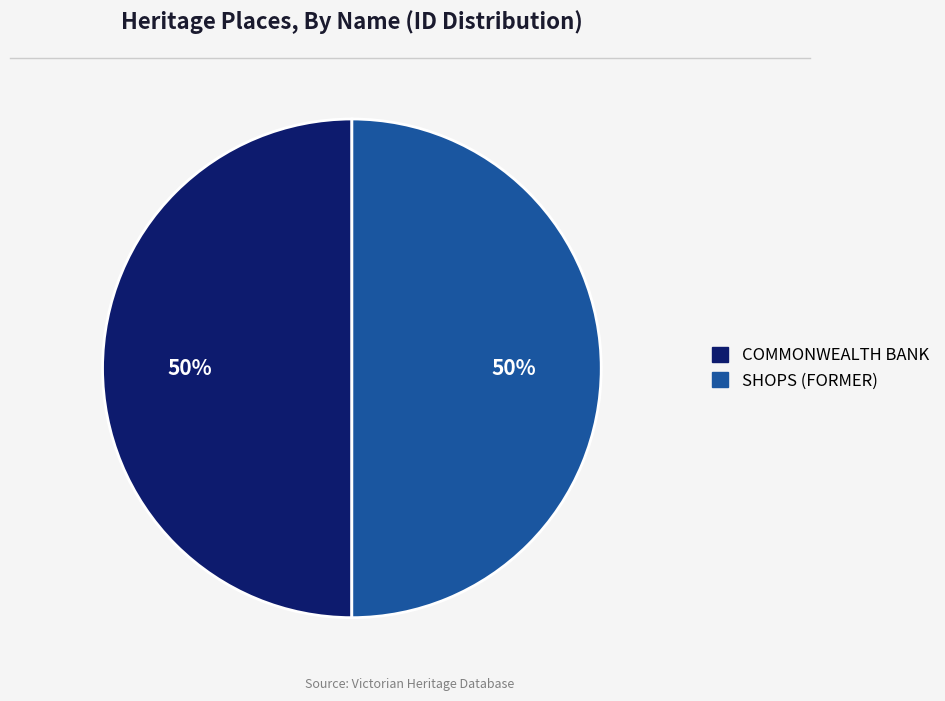

Do COMMONWEALTH BANK and SHOPS (FORMER) together represent more than half of the pie?

Yes